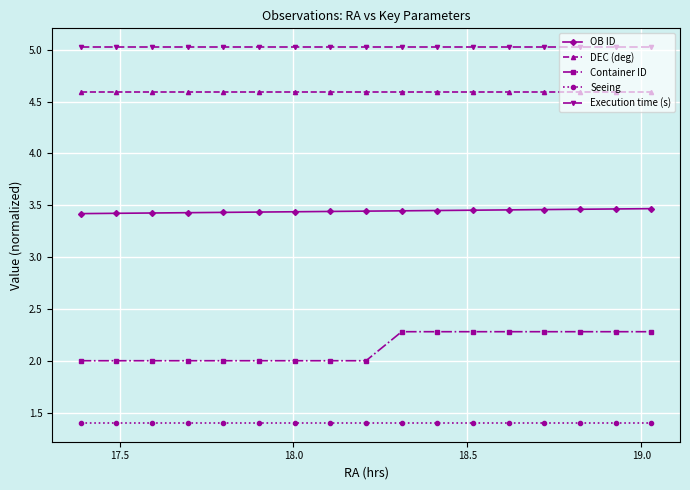

True or false: Seeing and DEC (deg) intersect in this chart.

False